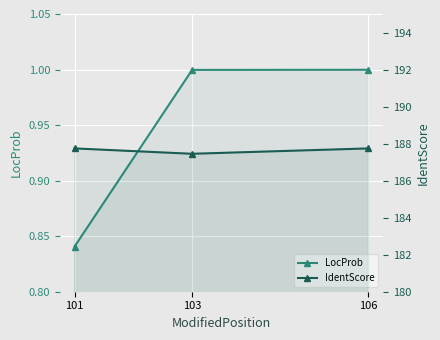

Which series changed the most between 103 and 106?

IdentScore